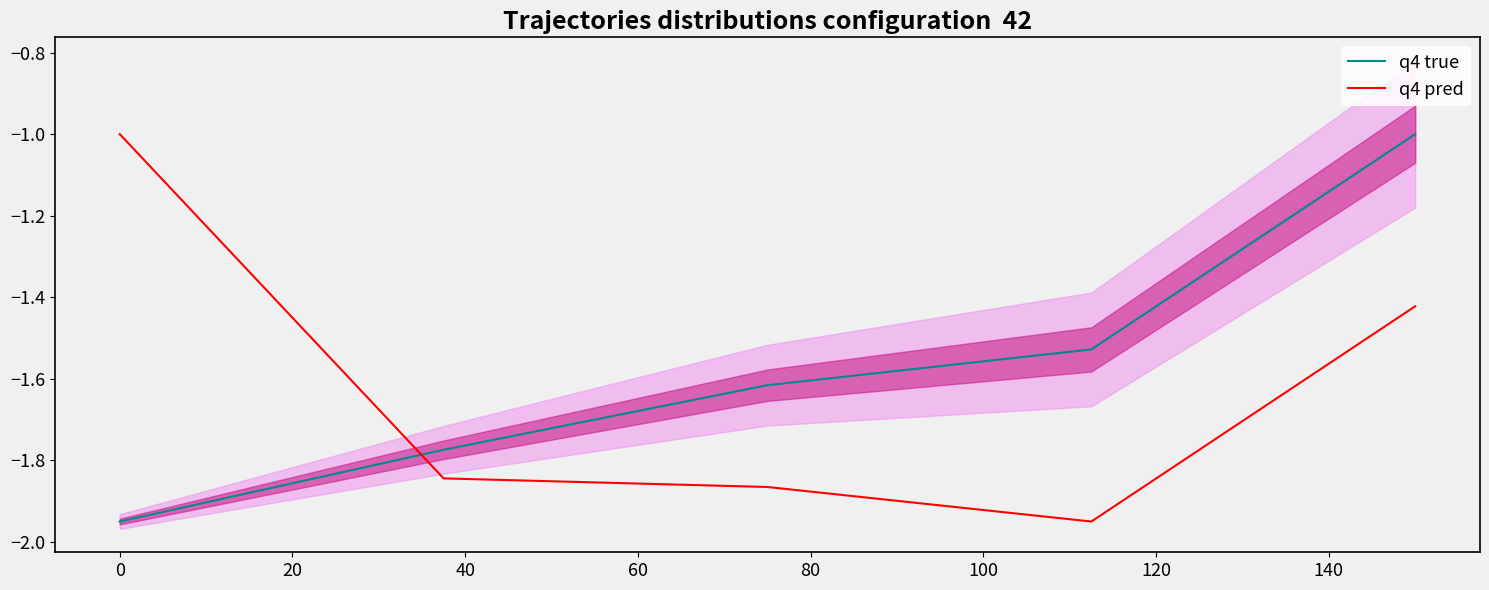

What is the highest value of the q4 true series?

-1.0